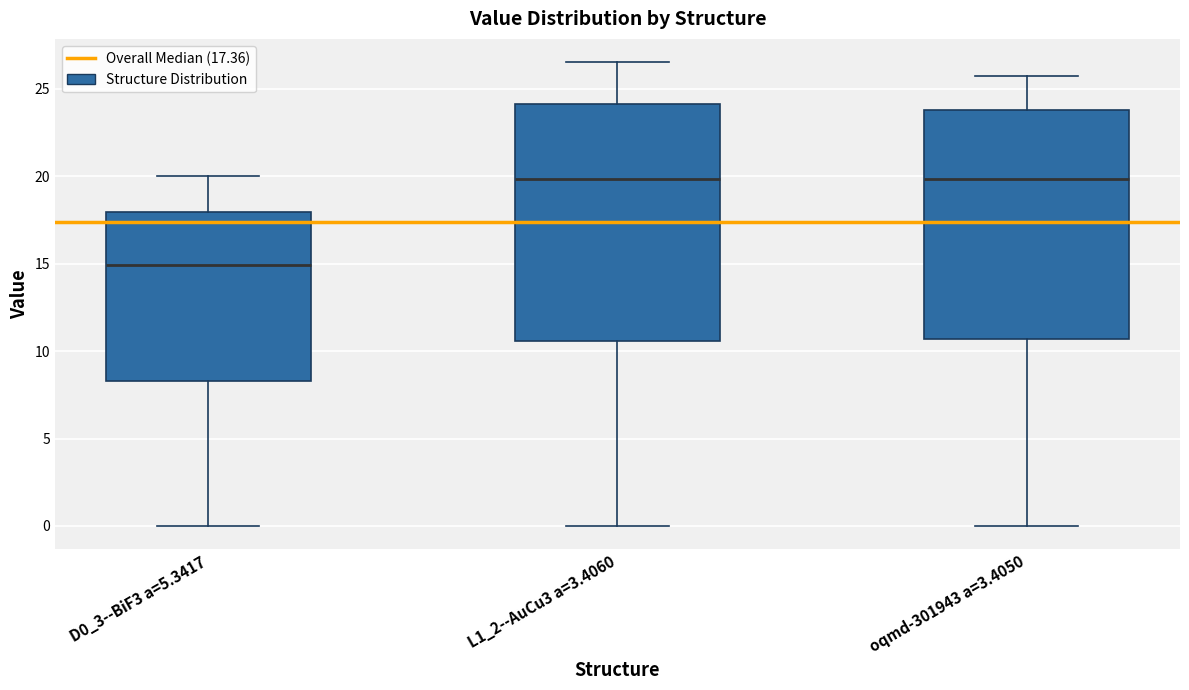

Reading left to right, read every box against the y-axis: the position of its median line, the range the box covers, and the ends of its whiskers. The values are not printed on the chart, so give them approximately, as read against the axis.

D0_3--BiF3 a=5.3417: median 15.0, box 8.5 to 18.0, whiskers 0.0 to 20.0
L1_2--AuCu3 a=3.4060: median 20.0, box 10.5 to 24.0, whiskers 0.0 to 26.5
oqmd-301943 a=3.4050: median 20.0, box 10.5 to 24.0, whiskers 0.0 to 25.5